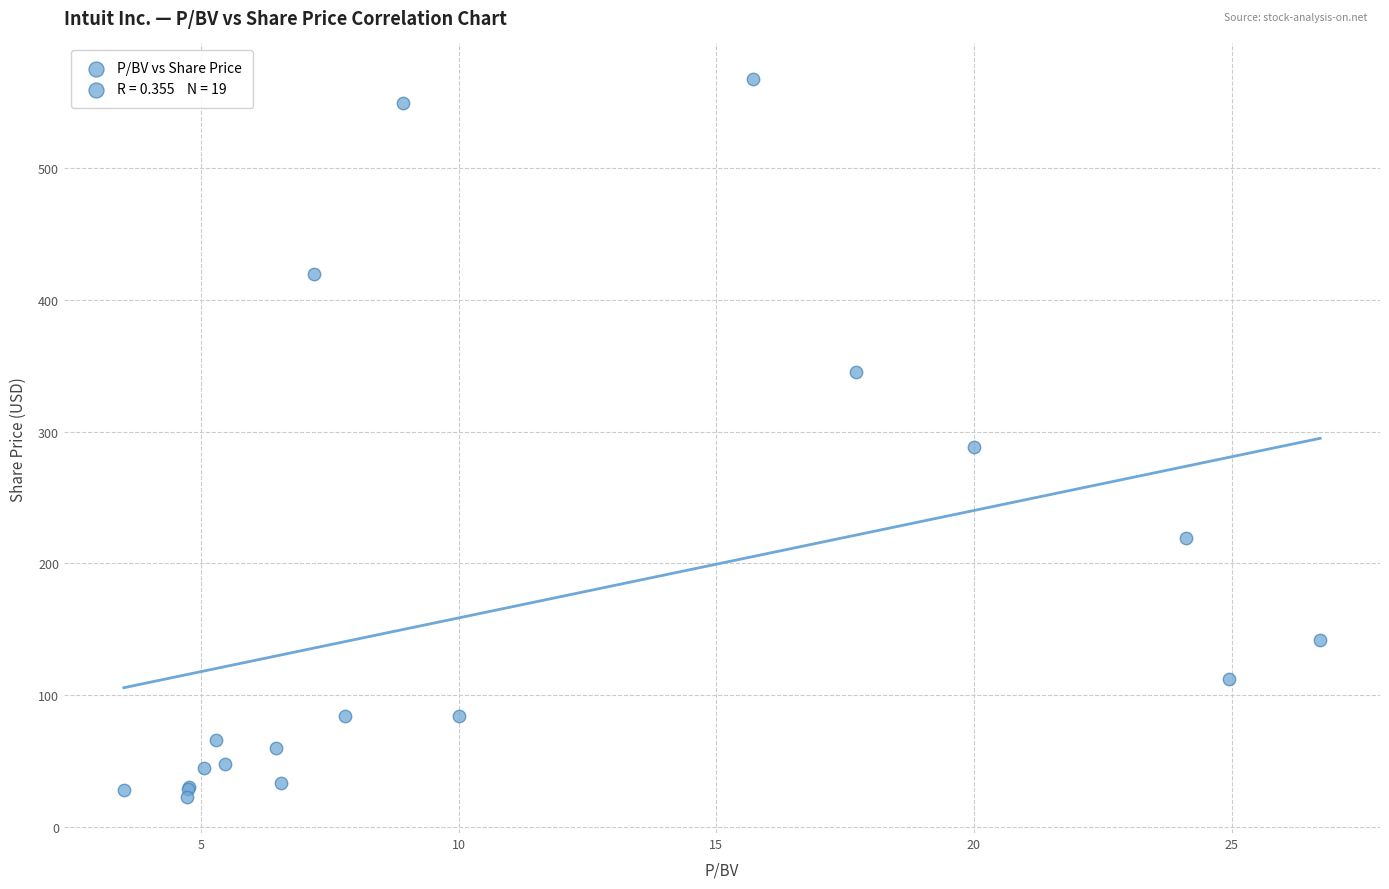

What Y value in the scatter plot is closest to 295?

288.4